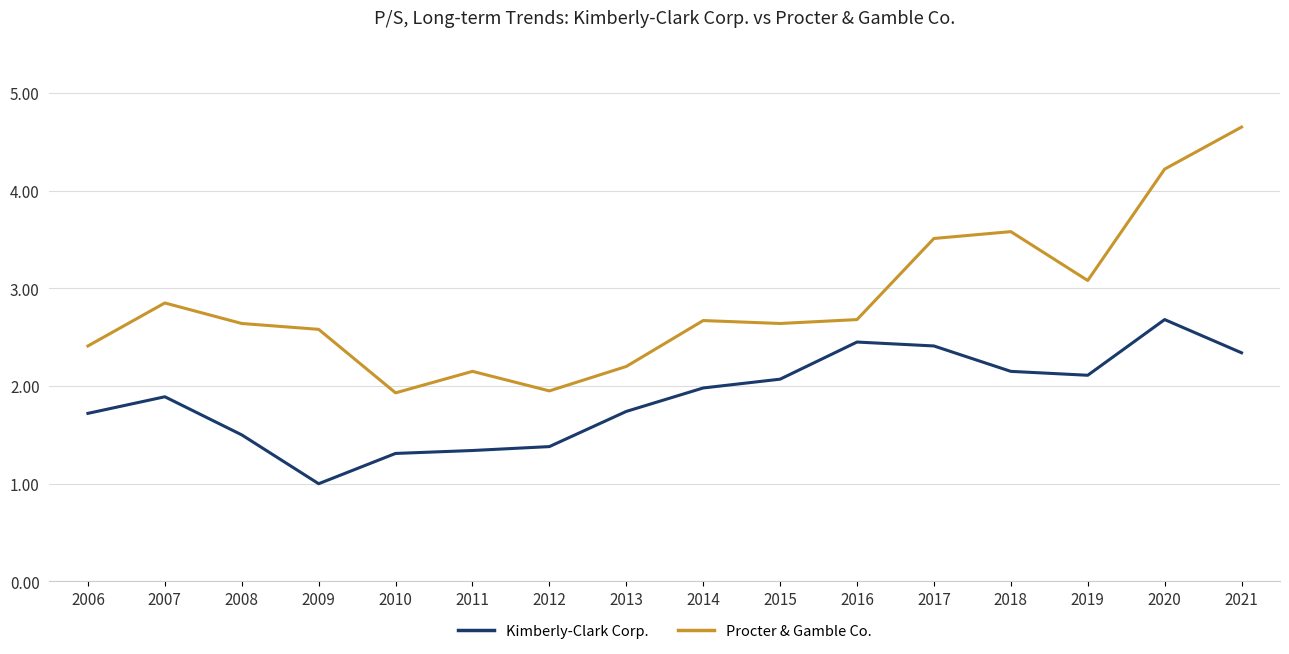

List the series in order of their peak value, lowest first.

Kimberly-Clark Corp., Procter & Gamble Co.